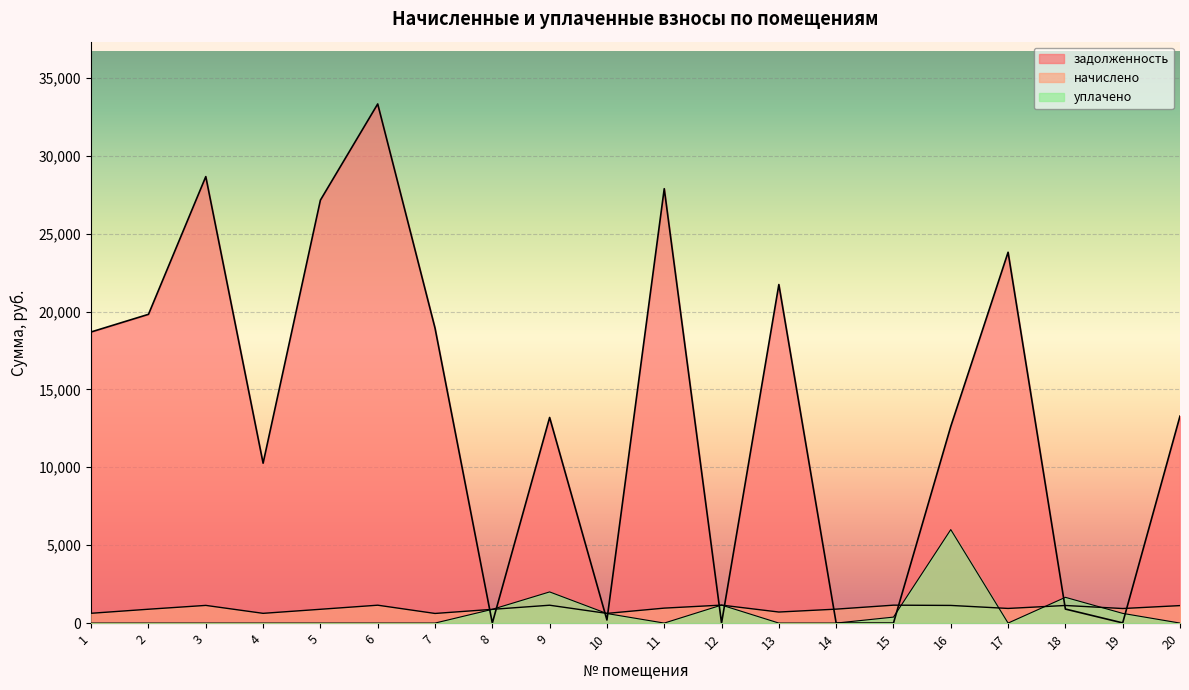

What is the value of the начислено point at the 10th from the left?

621.2